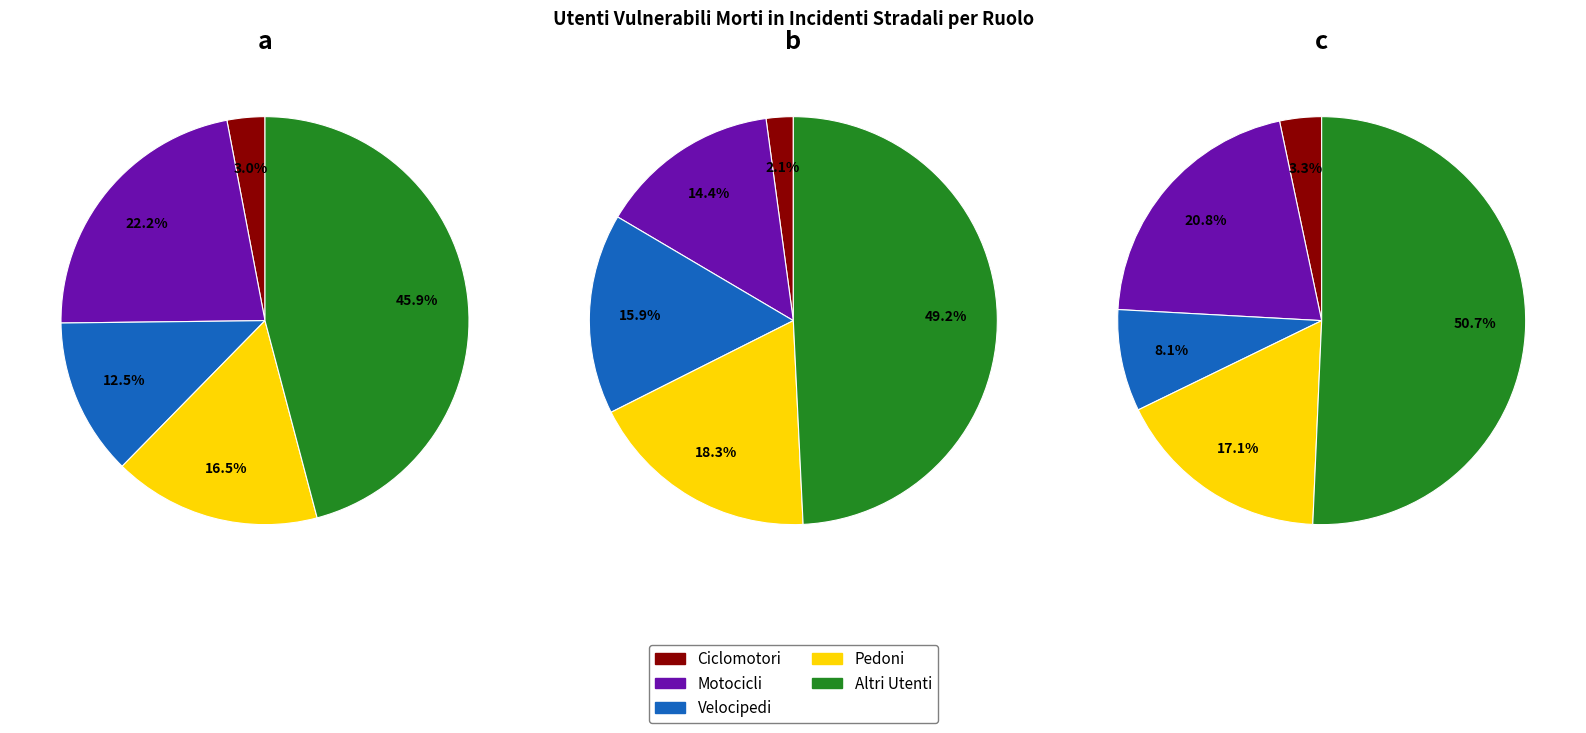

To the nearest percent, what percentage of the pie is Pedoni?

17%